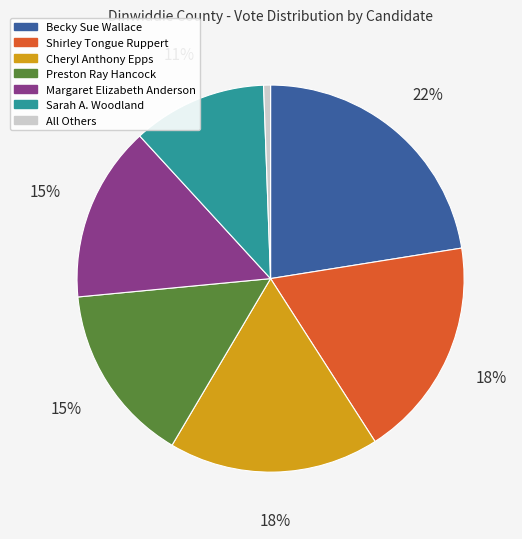

What is the largest slice in the pie chart?

Becky Sue Wallace